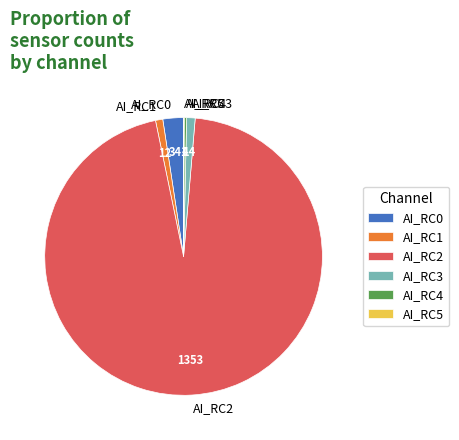

Which category has the biggest portion of the pie?

AI_RC2